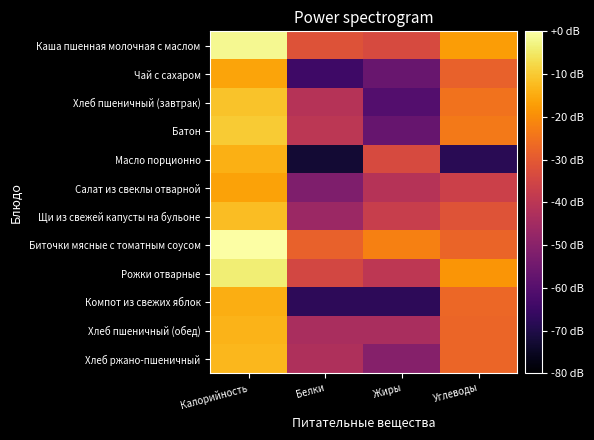

At which category is the sum across all series the highest?

Калорийность